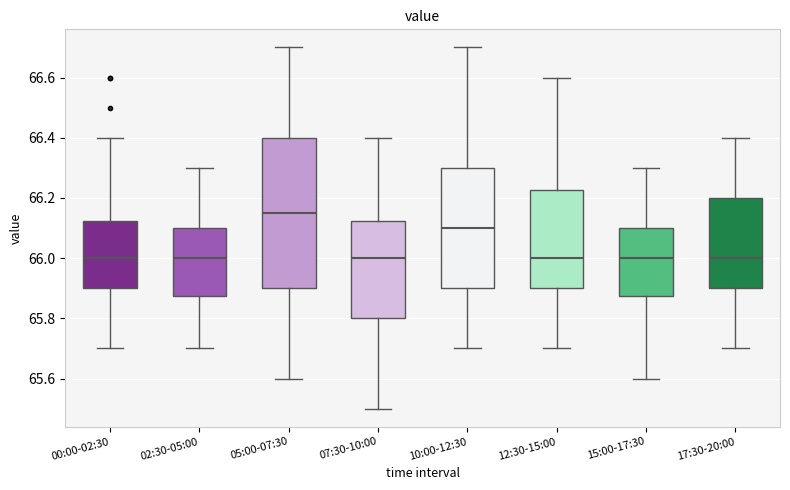

Reading left to right, transcribe this box plot: for each box, give where its median line is, the range the box spans, and where its two whiskers end, as read against the y-axis. The values are not printed on the chart, so give them approximately, as read against the axis.

00:00-02:30: median 66.00, box 65.90 to 66.12, whiskers 65.70 to 66.40
02:30-05:00: median 66.00, box 65.88 to 66.10, whiskers 65.70 to 66.30
05:00-07:30: median 66.16, box 65.90 to 66.40, whiskers 65.60 to 66.70
07:30-10:00: median 66.00, box 65.80 to 66.12, whiskers 65.50 to 66.40
10:00-12:30: median 66.10, box 65.90 to 66.30, whiskers 65.70 to 66.70
12:30-15:00: median 66.00, box 65.90 to 66.22, whiskers 65.70 to 66.60
15:00-17:30: median 66.00, box 65.88 to 66.10, whiskers 65.60 to 66.30
17:30-20:00: median 66.00, box 65.90 to 66.20, whiskers 65.70 to 66.40